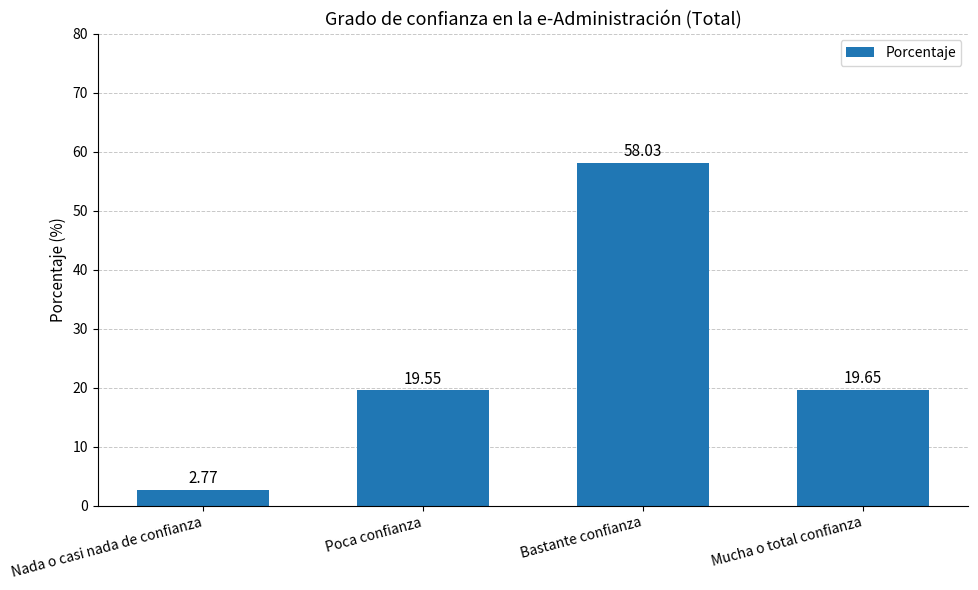

Does the chart contain stacked bars?

No